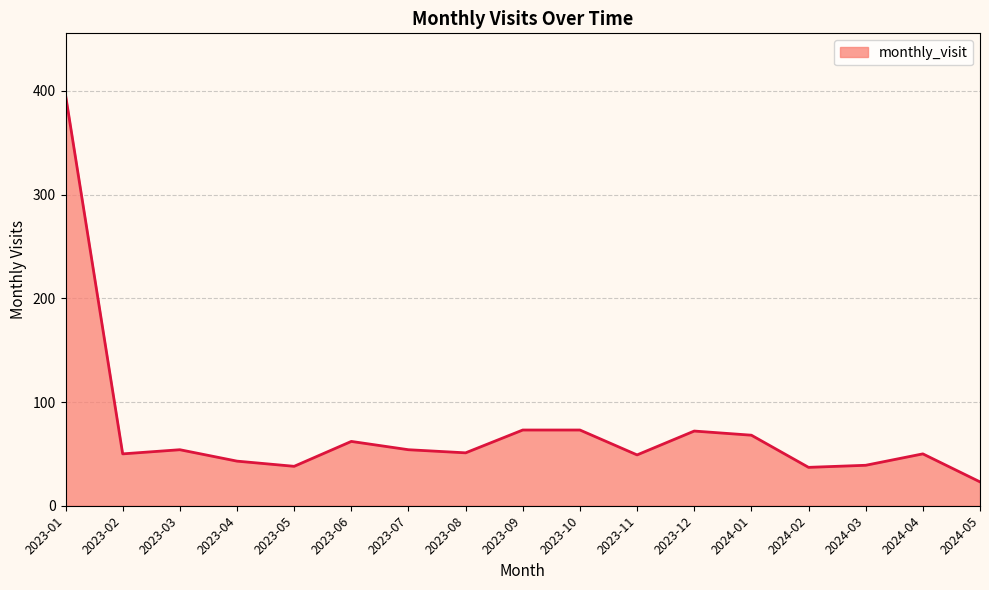

What position from the left is 2023-02?

2